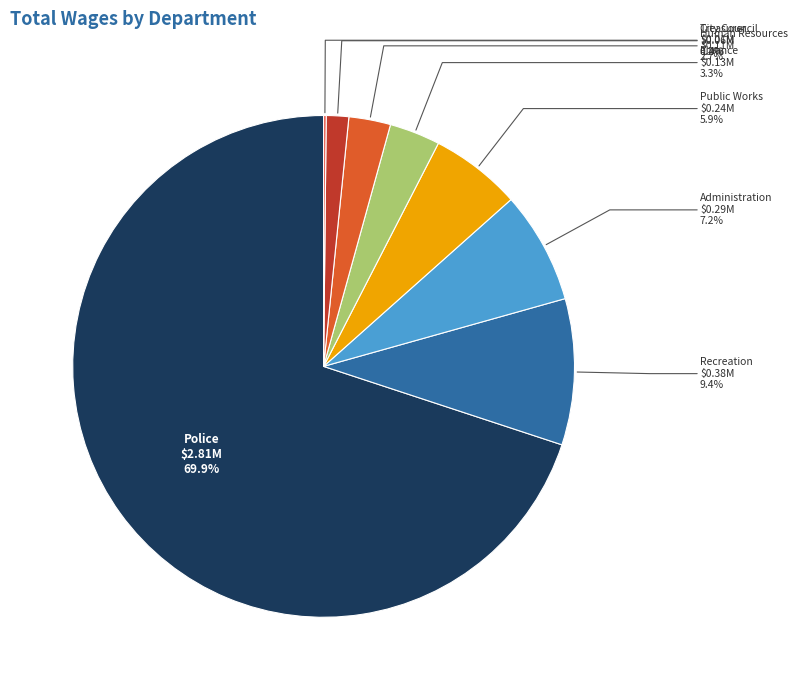

Is there any slice that represents more than half of the pie?

Yes